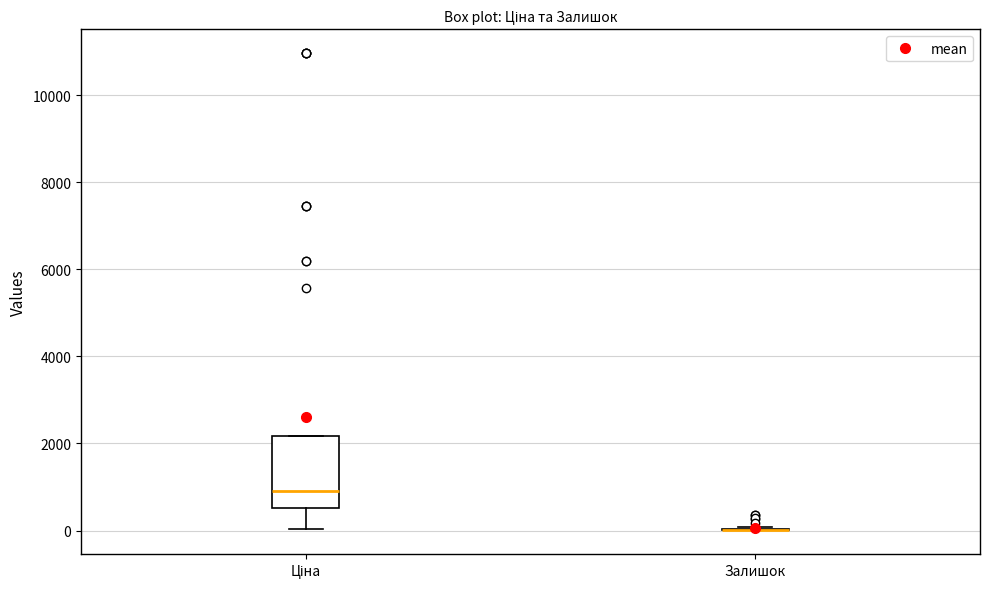

Reading left to right, read every box against the y-axis: the position of its median line, the range the box covers, and the ends of its whiskers. The values are not printed on the chart, so give them approximately, as read against the axis.

Ціна: median 1000, box 600 to 2200, whiskers 0 to 2200
Залишок: box collapsed to a line at 0, whiskers 0 to 0